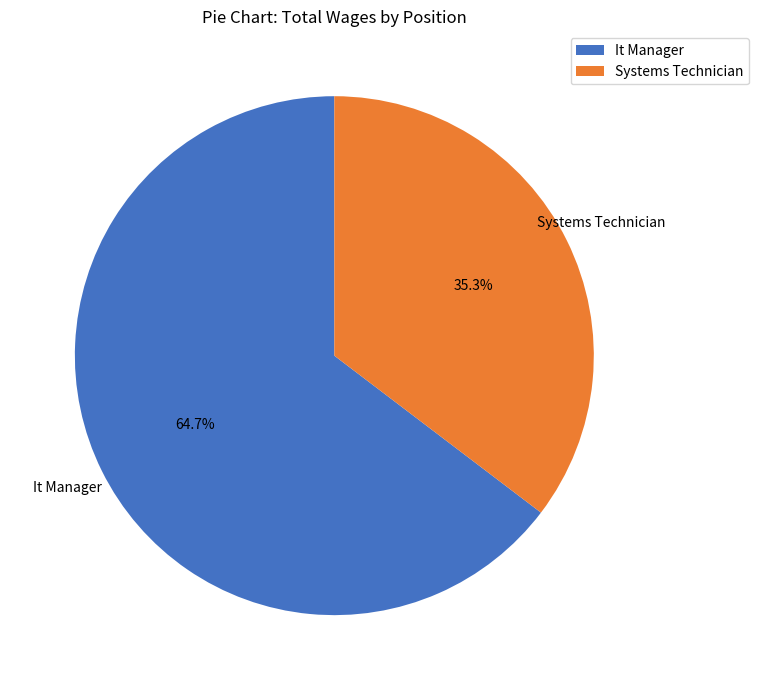

Which has a higher value, Systems Technician or It Manager?

It Manager